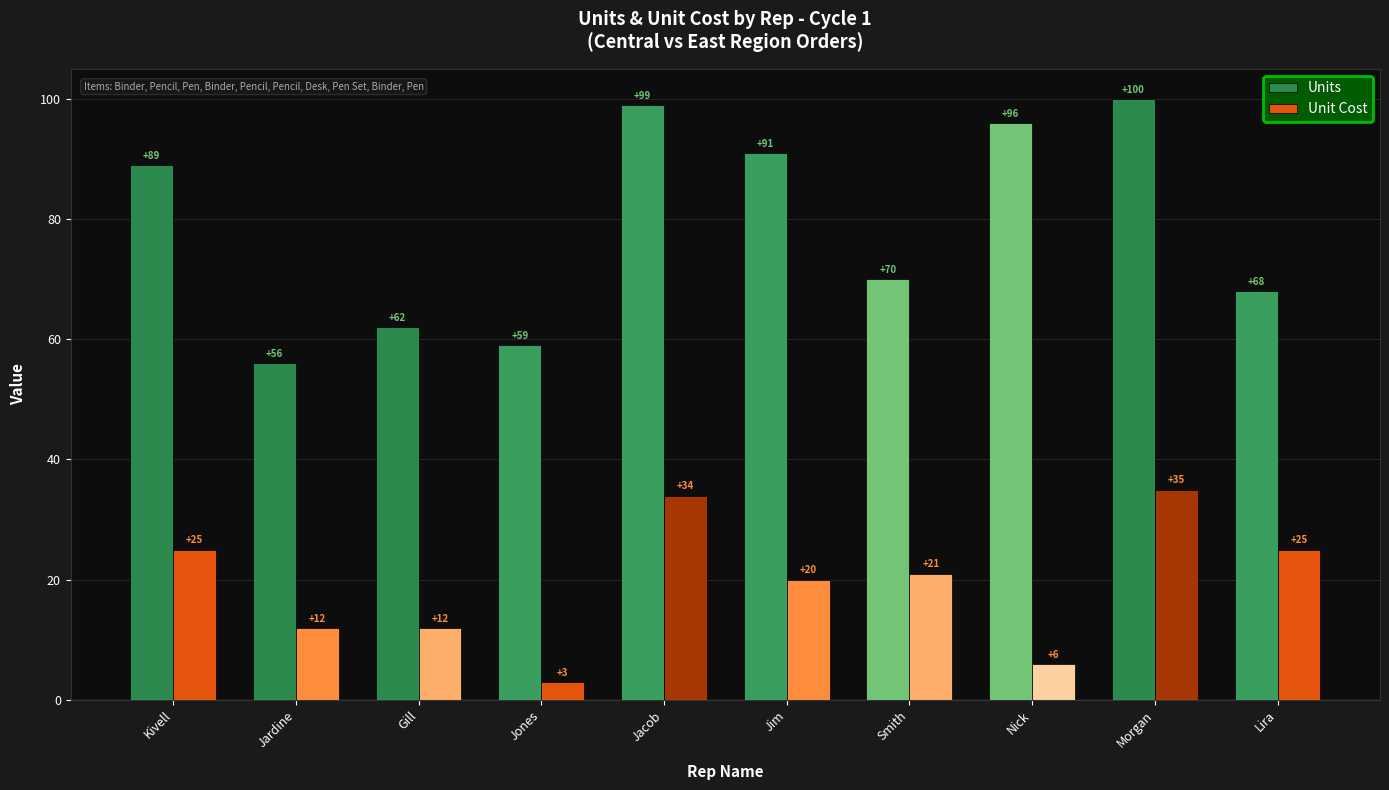

What is the value of the Units bar at the 1st from the left?

89